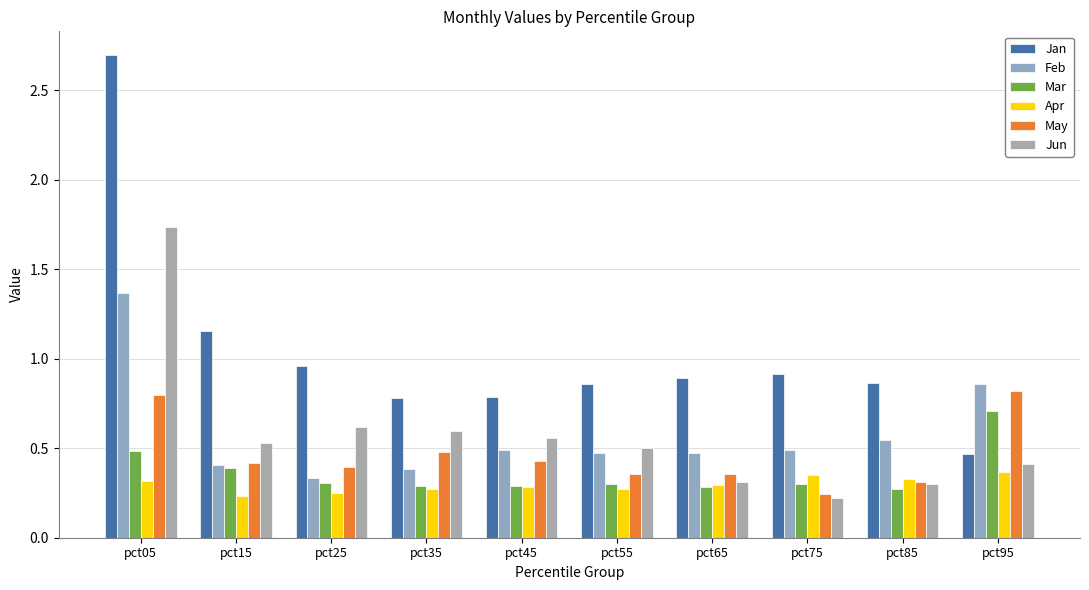

True or false: Mar has a value of 0.2 at pct15.

False